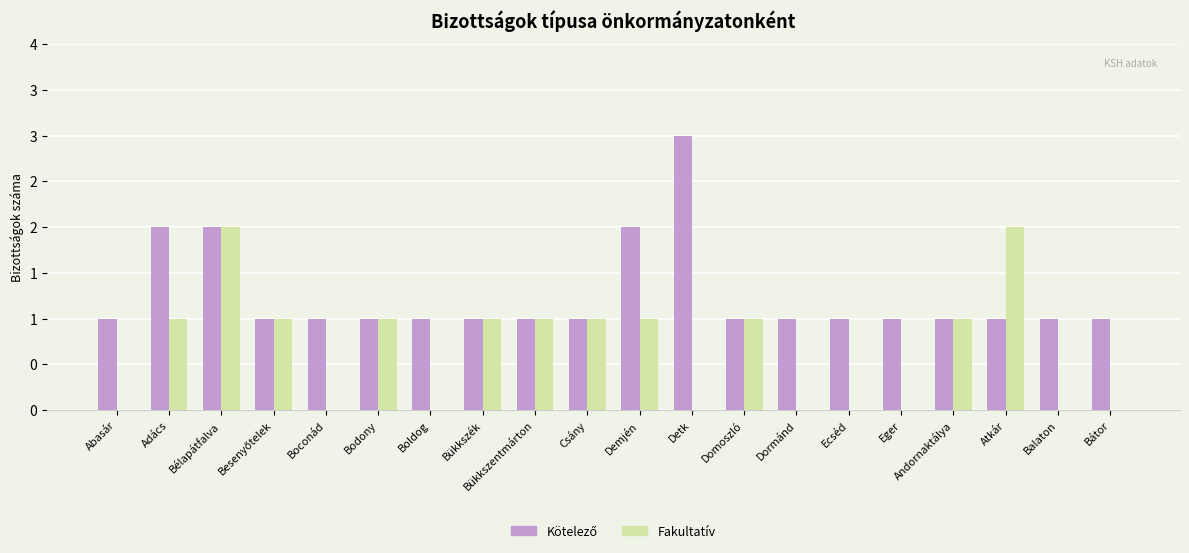

What is the difference between the second highest and minimum values in the Kötelező series?

1